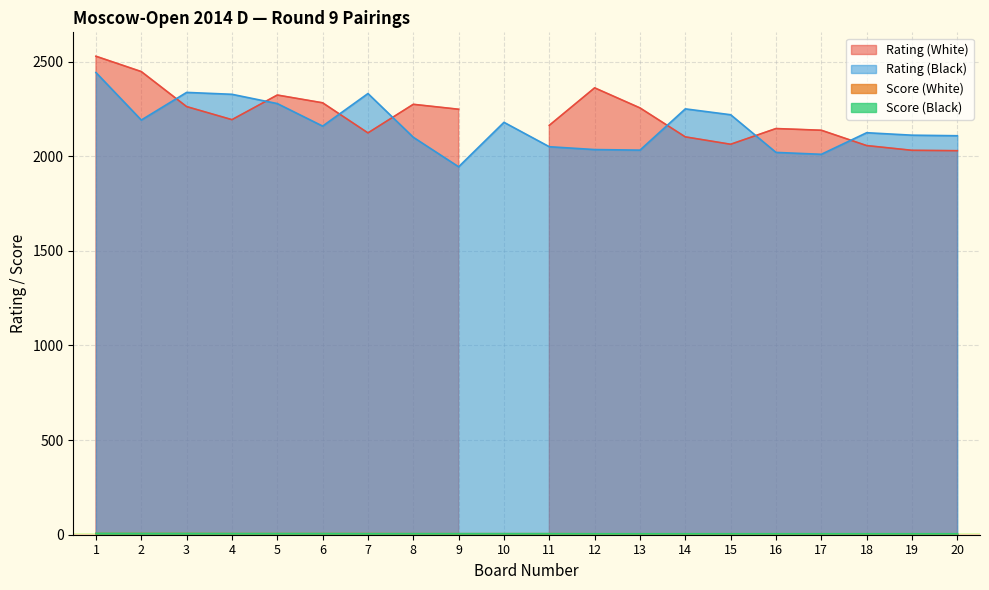

What is the difference between the Score (Black) values at 19 and 6?

1.0